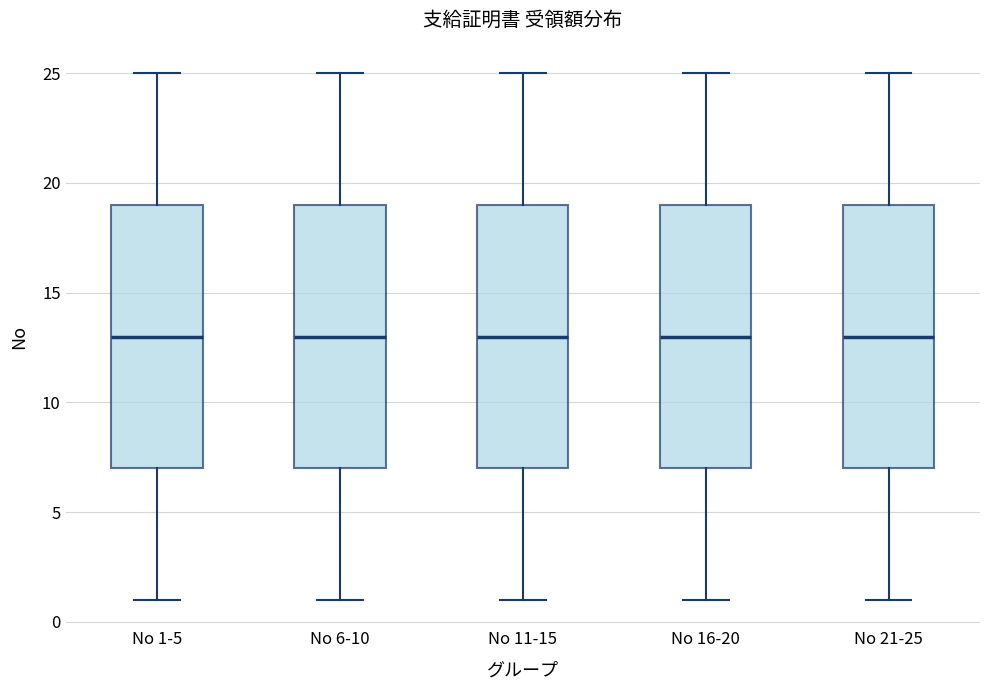

Reading left to right, read every box against the y-axis: the position of its median line, the range the box covers, and the ends of its whiskers. The values are not printed on the chart, so give them approximately, as read against the axis.

No 1-5: median 13, box 7 to 19, whiskers 1 to 25
No 6-10: median 13, box 7 to 19, whiskers 1 to 25
No 11-15: median 13, box 7 to 19, whiskers 1 to 25
No 16-20: median 13, box 7 to 19, whiskers 1 to 25
No 21-25: median 13, box 7 to 19, whiskers 1 to 25